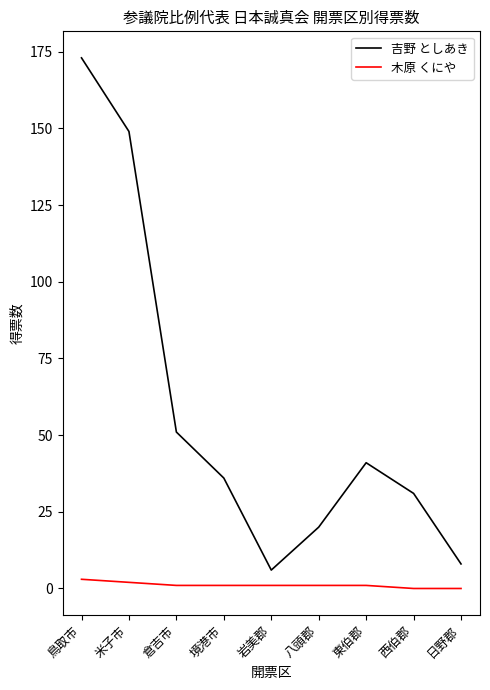

Which series changed the most between 鳥取市 and 東伯郡?

吉野 としあき